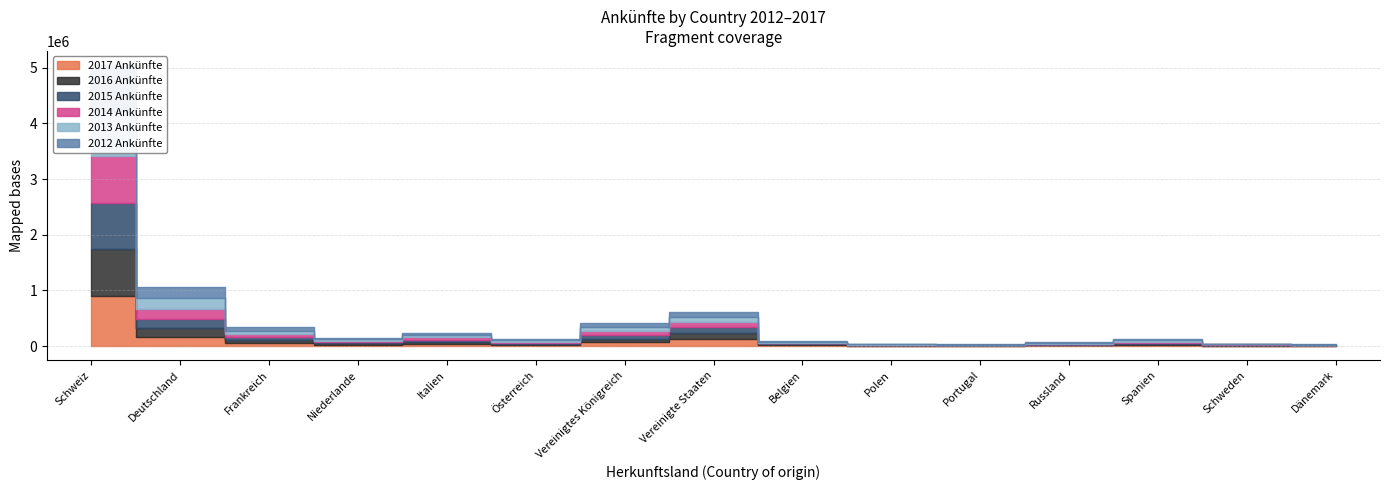

What value does the 2015 Ankünfte series have at Polen?

5815